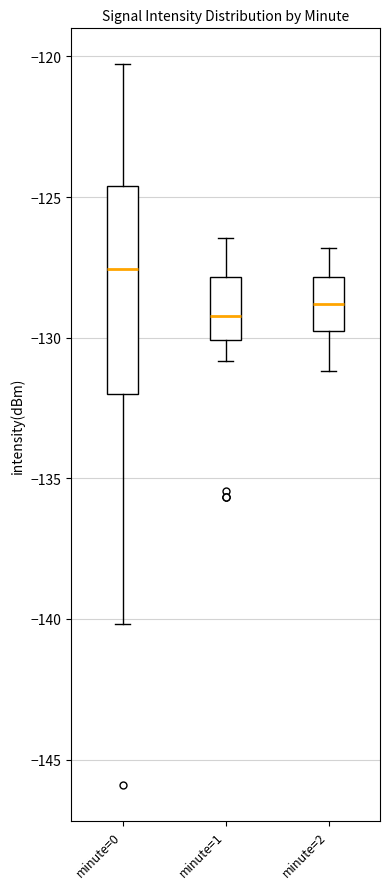

Where is the lower edge of the box for minute=1 on the y-axis? The values are not printed on the chart, so give them approximately, as read against the axis.

-130.0